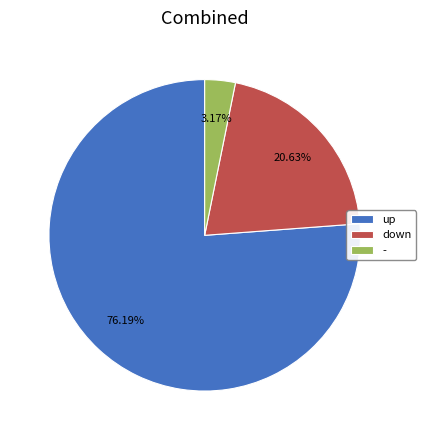

Count the number of slices in the pie.

3